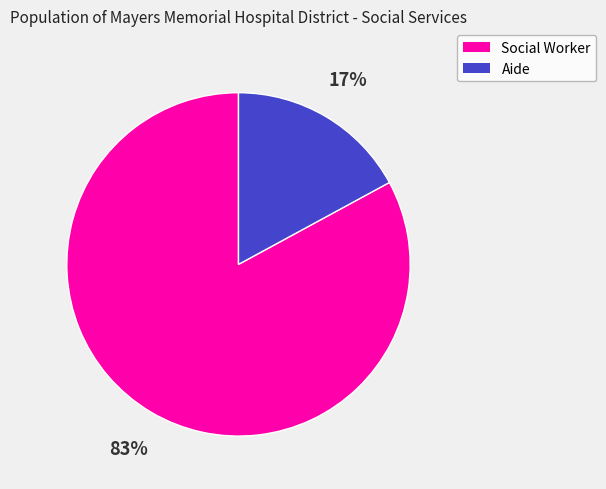

Do Aide and Social Worker together represent more than half of the pie?

Yes